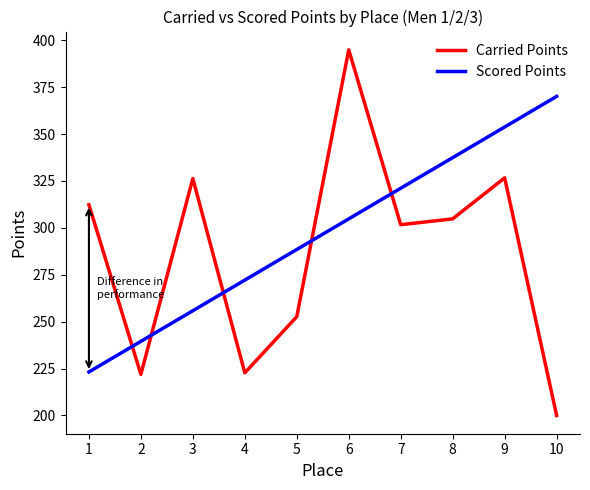

What is the approximate value of Carried Points at 7?

301.7